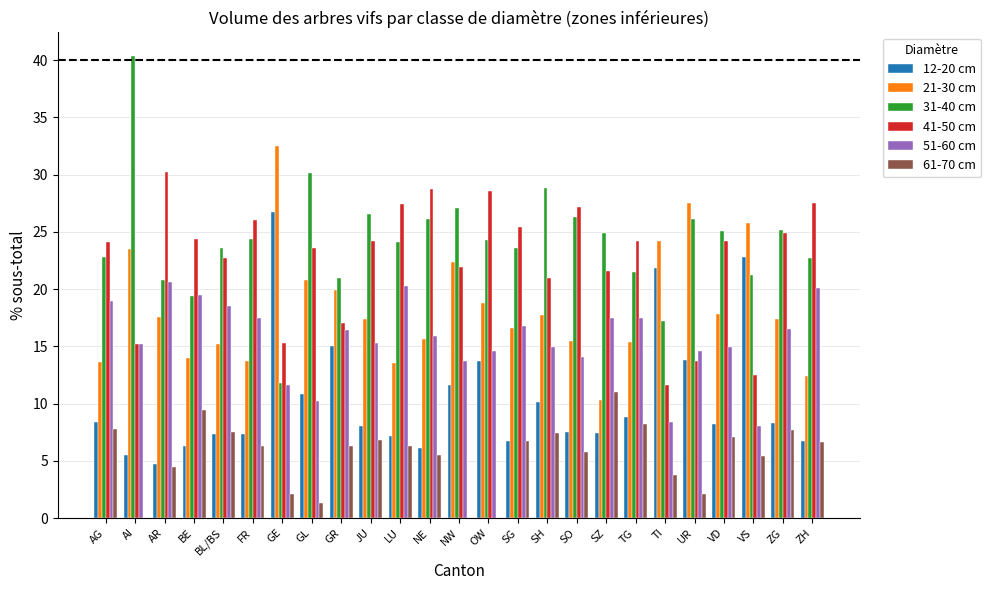

Are the bars grouped side by side (vs. stacked)?

Yes